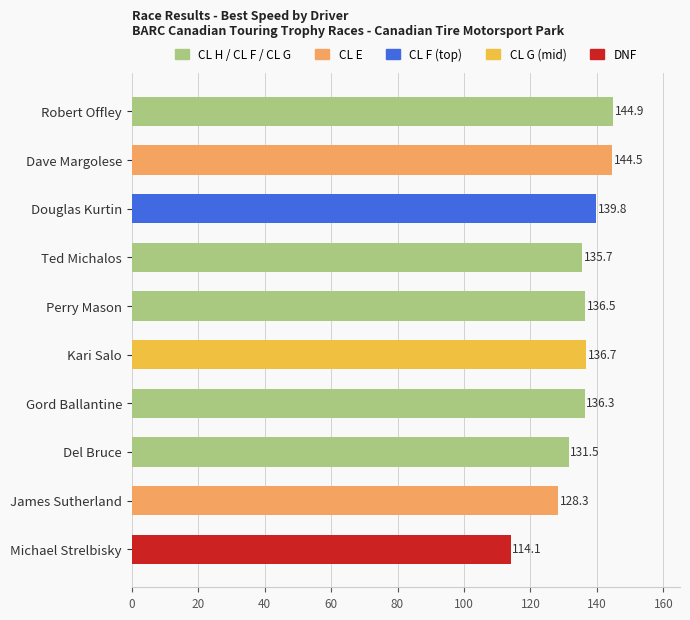

What is the value of the 5th bar from the top?

136.5